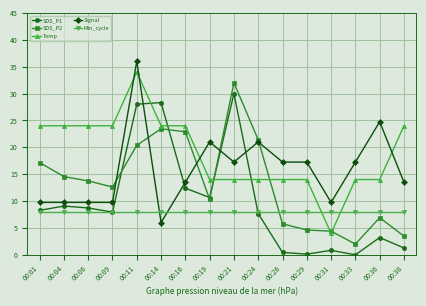

What is the approximate value of SDS_P1 at 00:29?

0.1